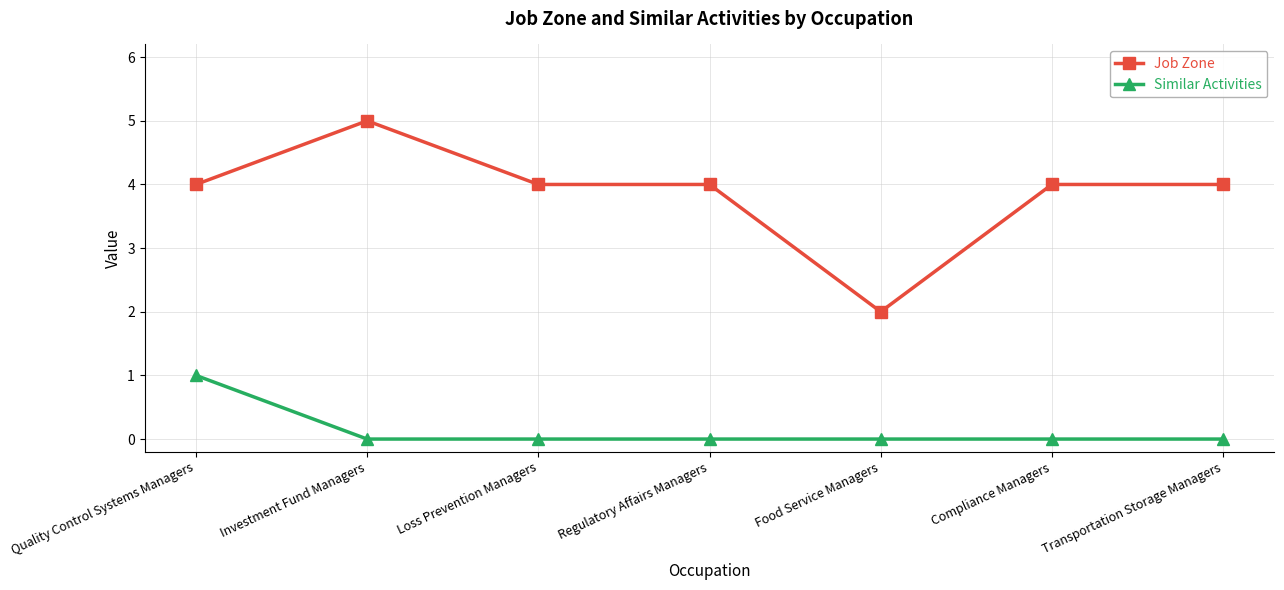

What is the value of the Similar Activities point at the 1st from the left?

1